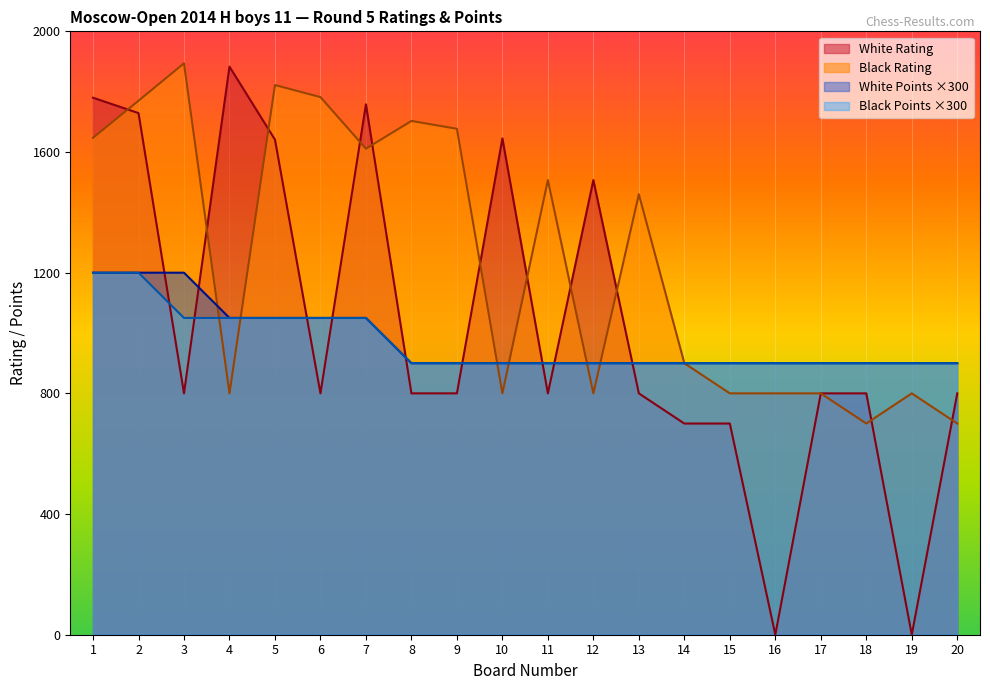

The Black Rating series shows 2423 at 11. True or false?

False